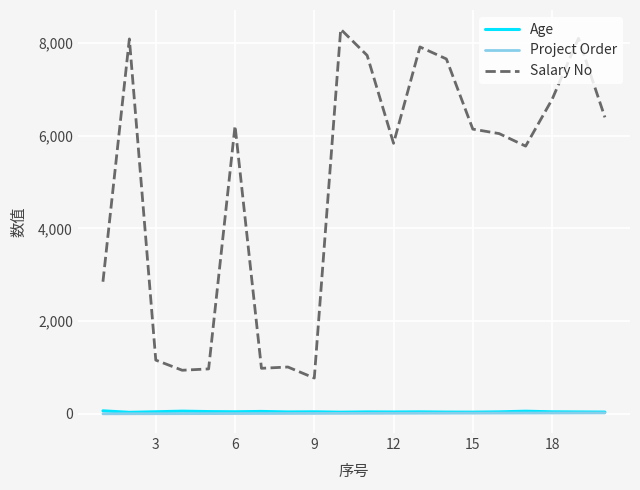

What is the greatest value displayed?

8294